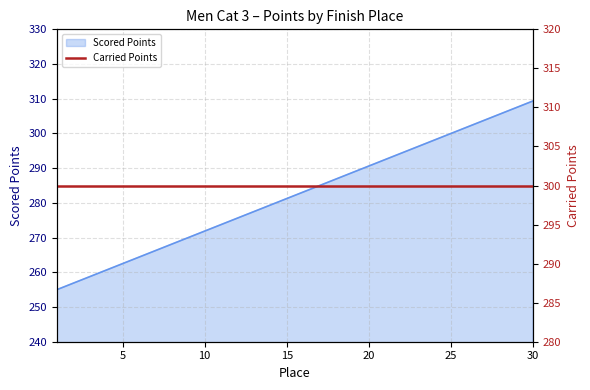

What is the value of the 14th point from the left?

279.4